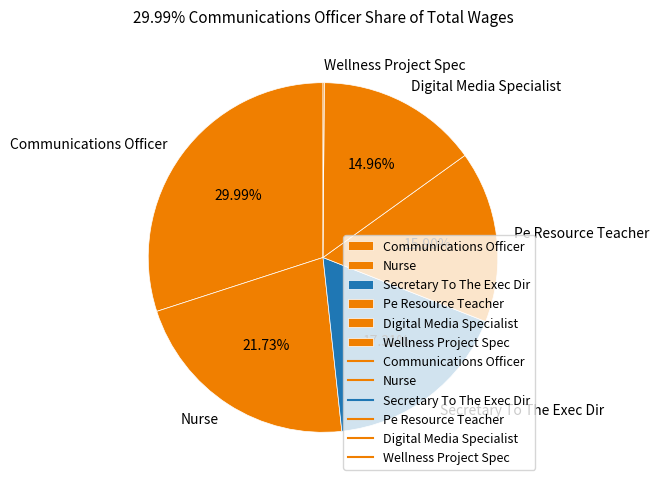

To the nearest percent, what portion does Digital Media Specialist represent?

15%